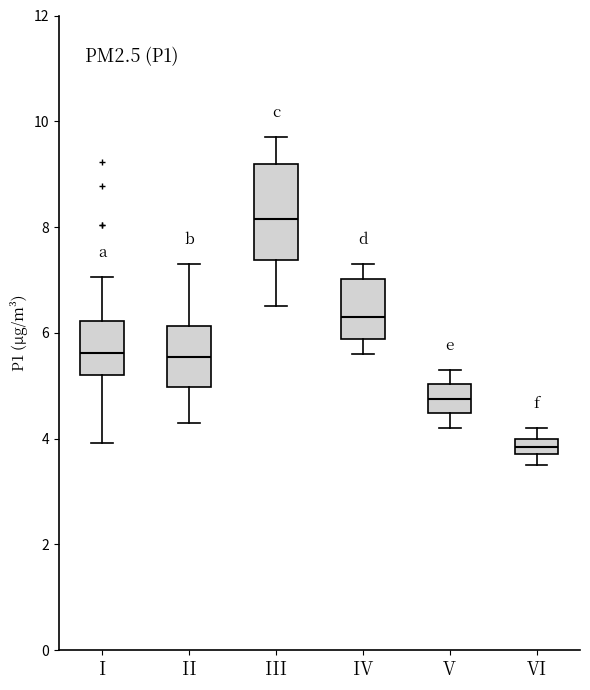

Which box is the tallest, from its lower edge to its upper edge?

III